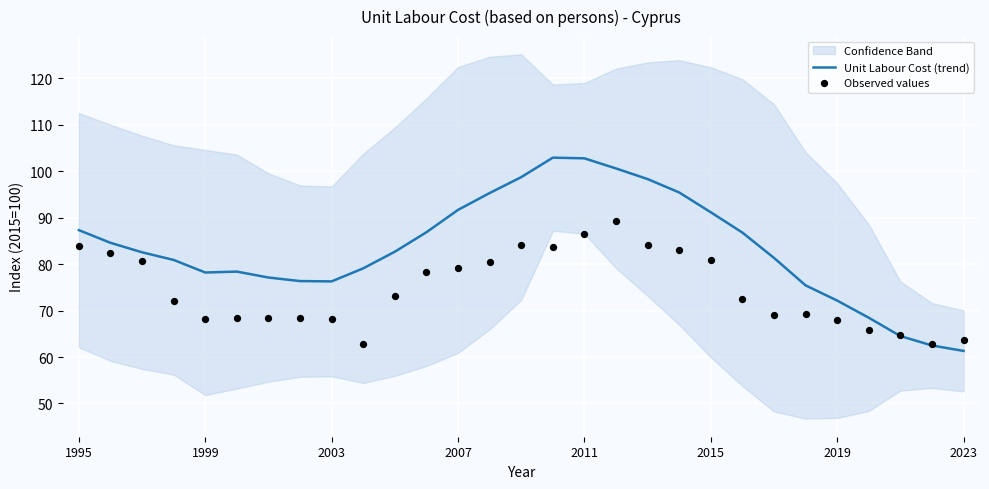

Which series has the largest total across all categories?

Unit Labour Cost (trend)